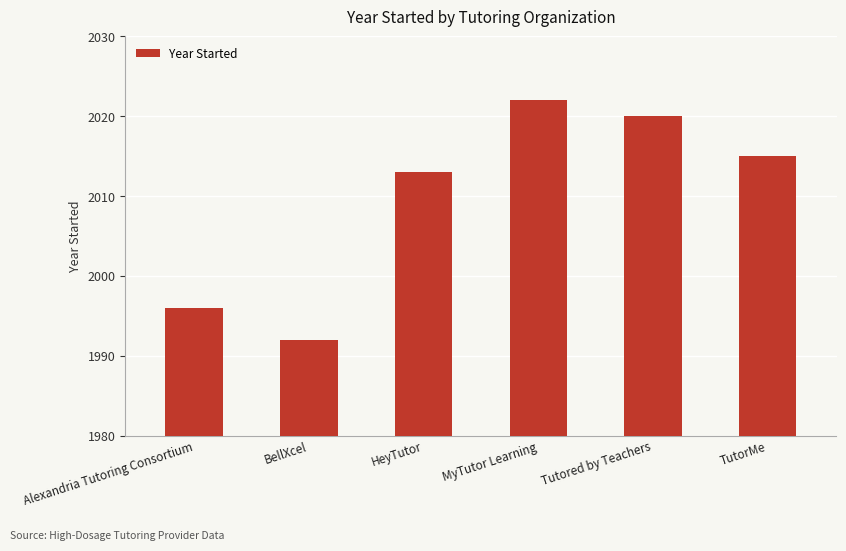

Reading left to right, what are all the values shown in this chart?

Alexandria Tutoring Consortium=1996	BellXcel=1992	HeyTutor=2013	MyTutor Learning=2022	Tutored by Teachers=2020	TutorMe=2015